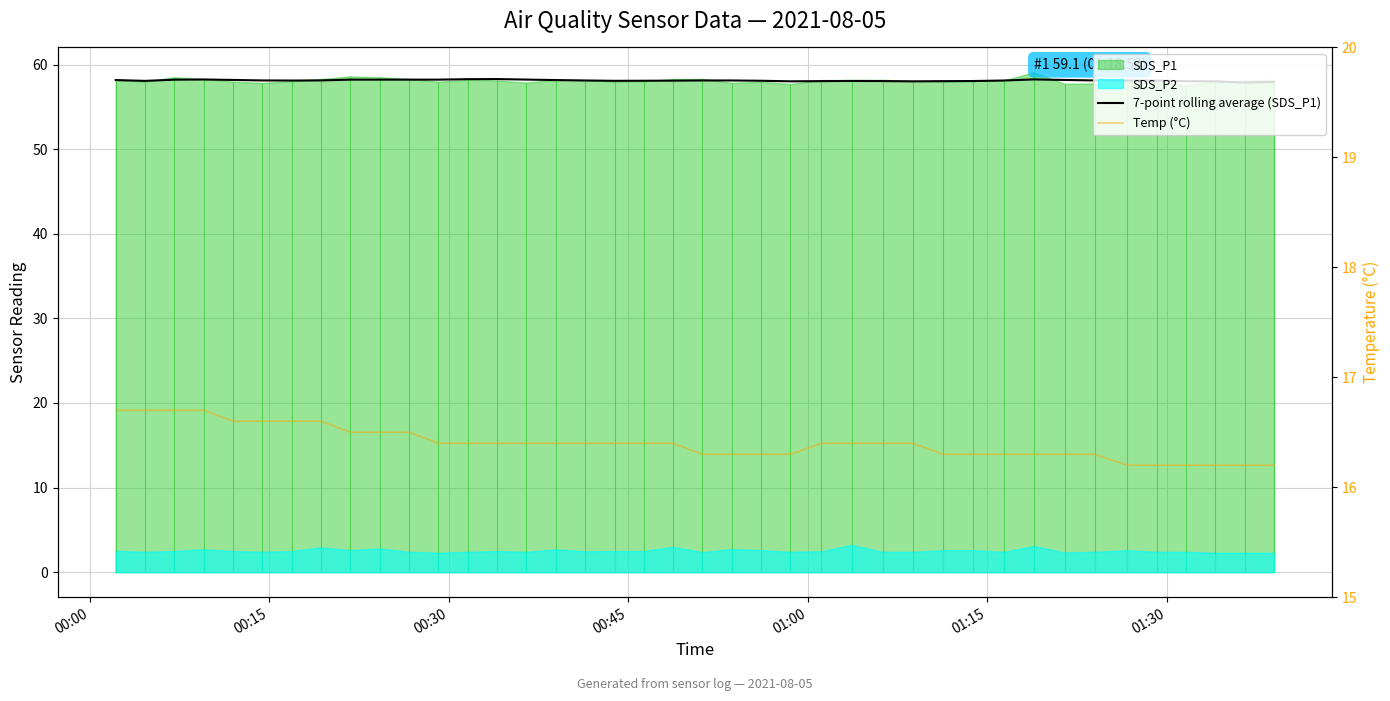

Between 00:30 and 38, which series saw the biggest shift?

Temp (°C)